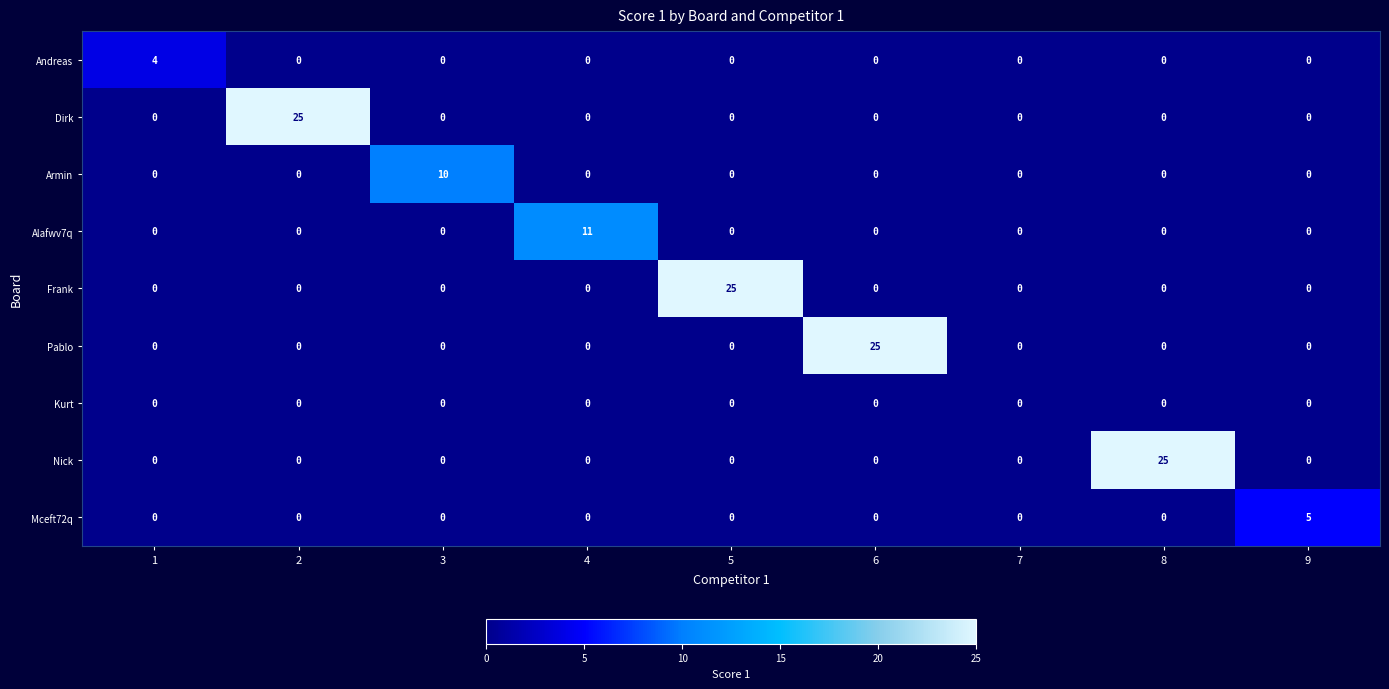

The value of Armin at 6 is -7. True or false?

False